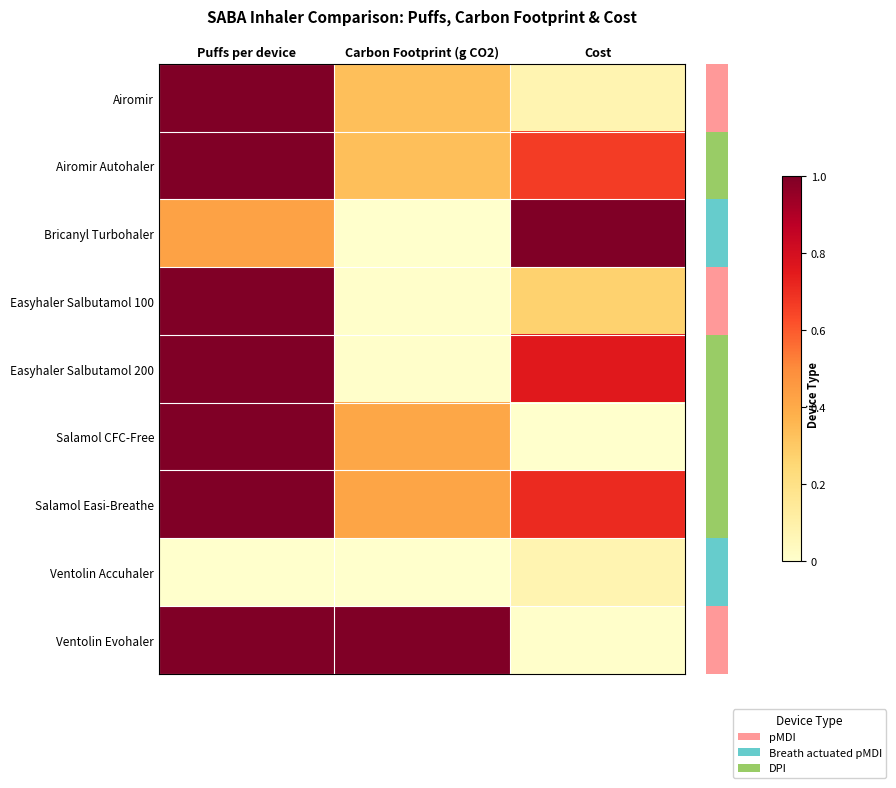

Which has a higher value, Cost or Puffs per device?

Puffs per device